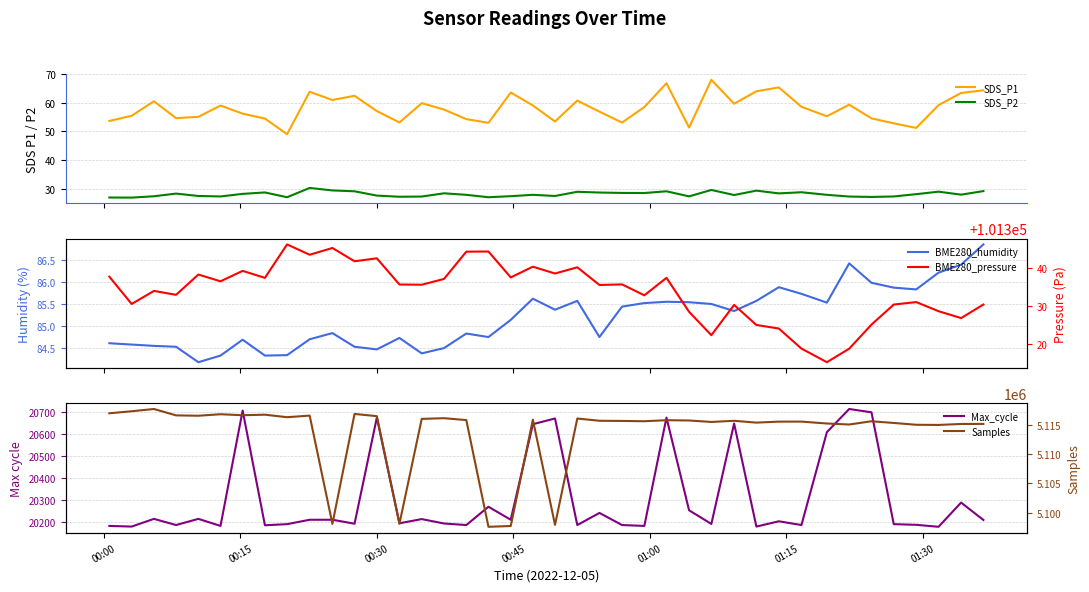

What is the maximum value for SDS_P2?

30.3